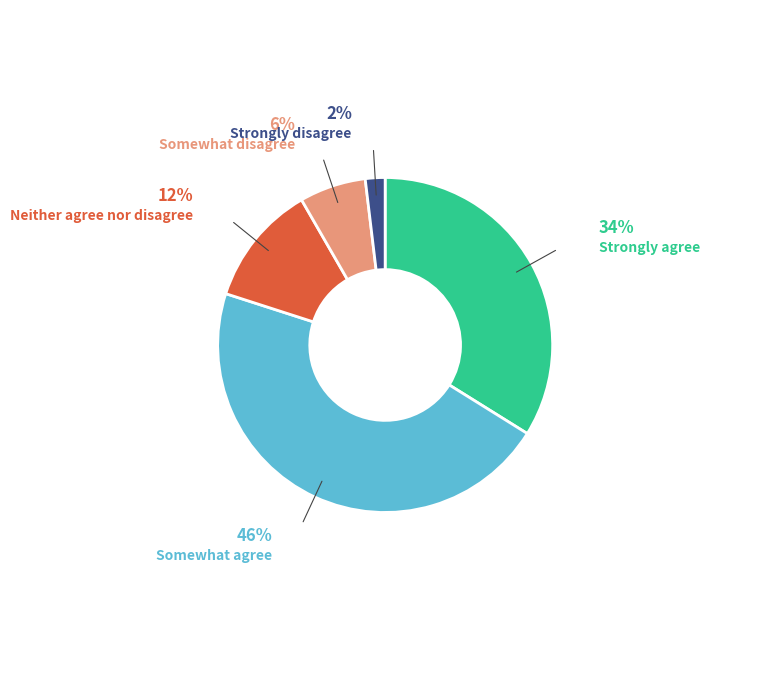

To the nearest percent, what portion does Strongly disagree represent?

2%